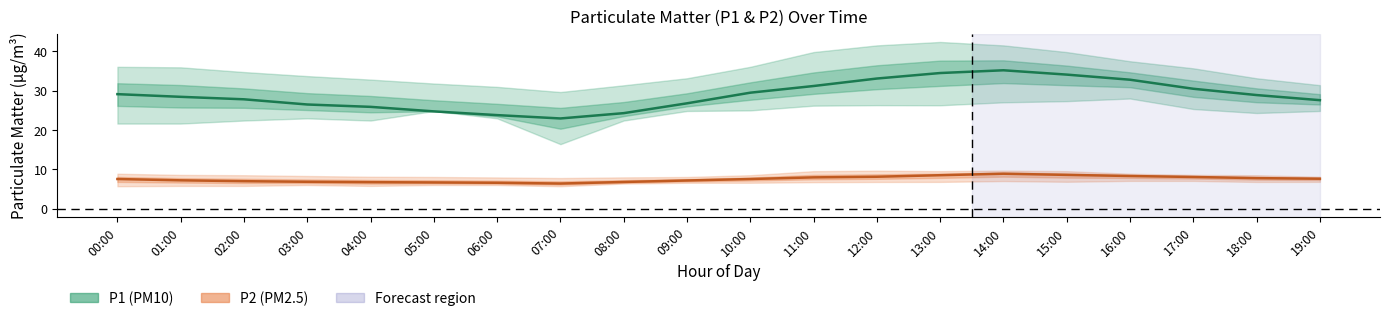

Which series has the widest spread of values?

P1 (PM10)